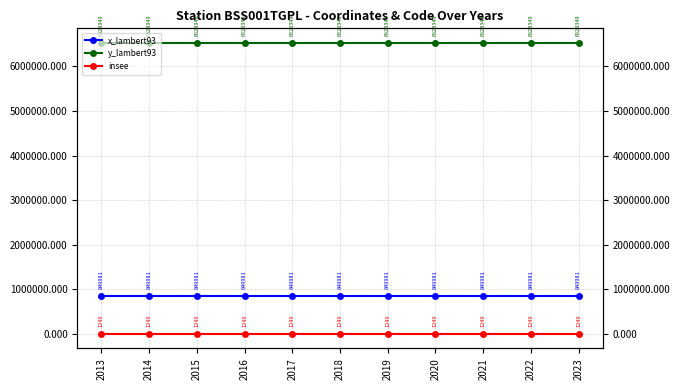

Which has a higher value, 2023 or 2018?

2023